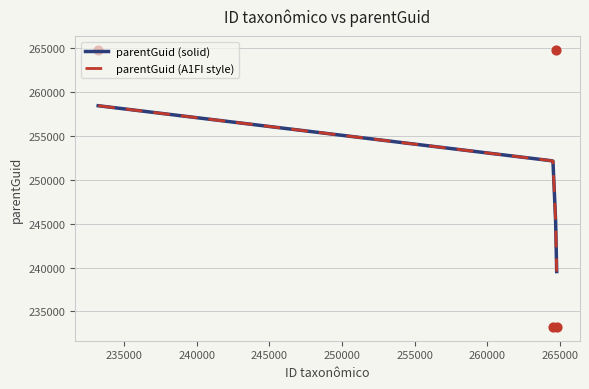

Between 233226 and 264693, which is larger?

264693